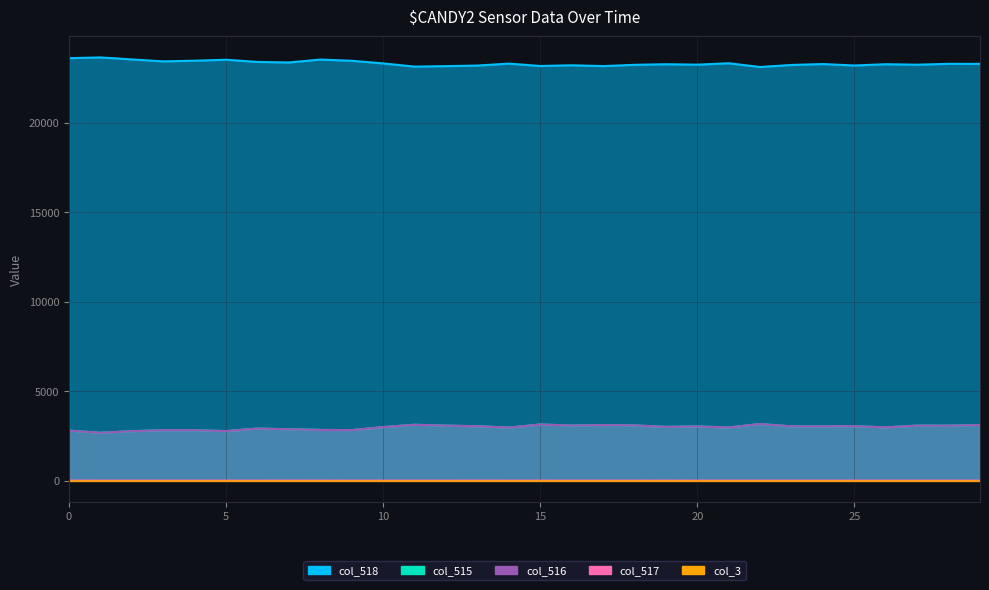

What is the value of the col_516 point at the 16th from the left?

3135